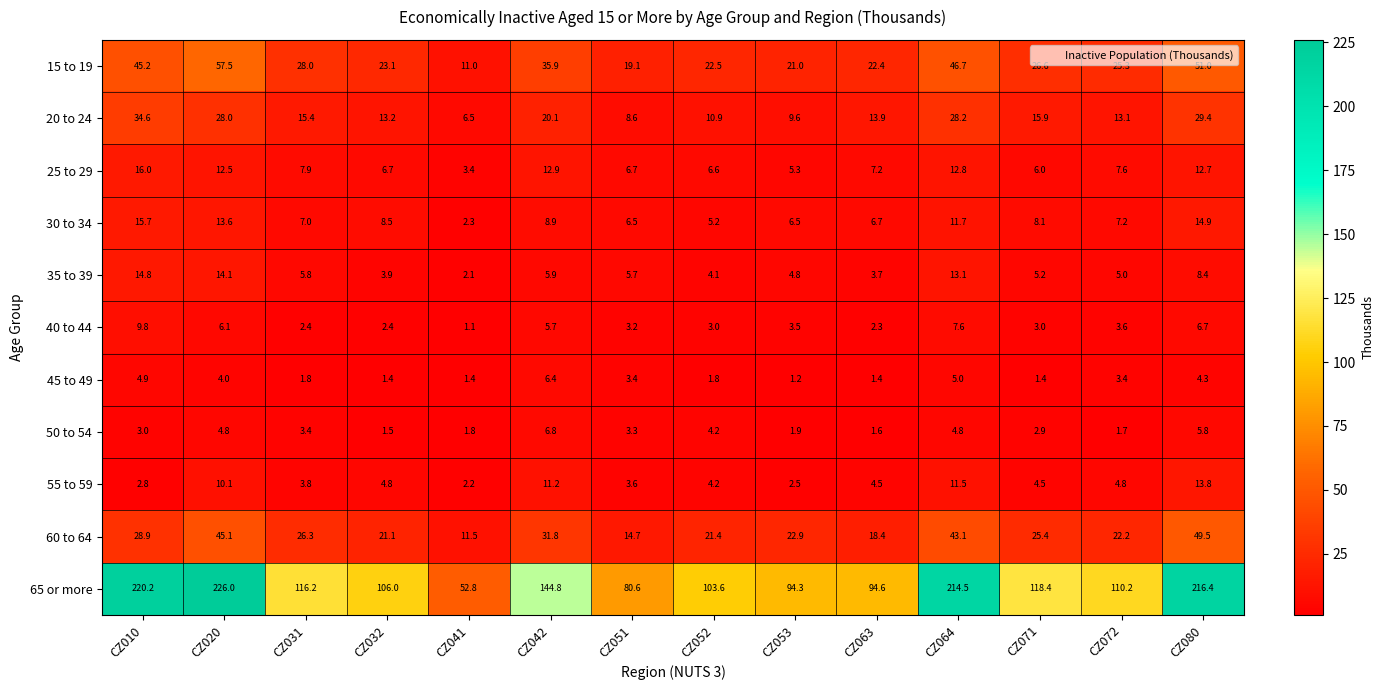

The 15 to 19 series shows 21.0 at CZ053. True or false?

True